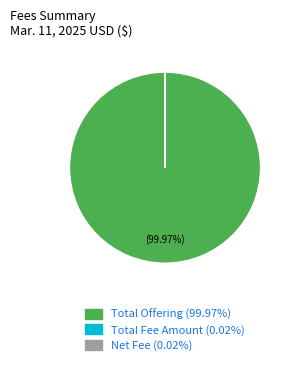

Is there a majority slice in this chart?

Yes